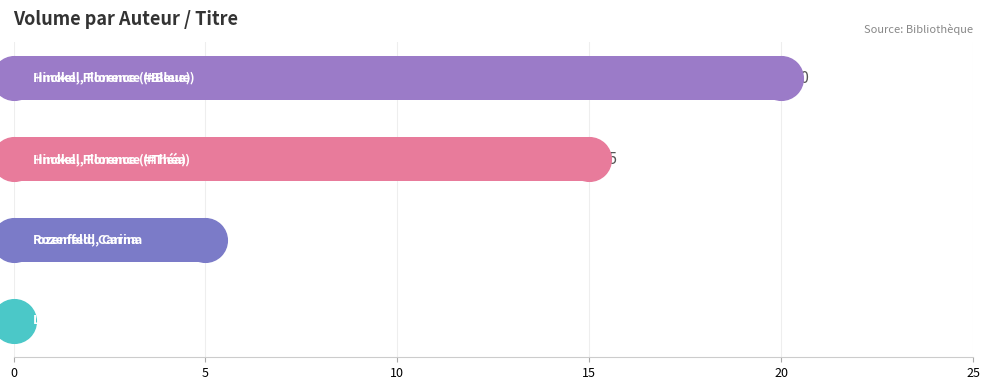

What is the change in value from 0 to 10?

+15